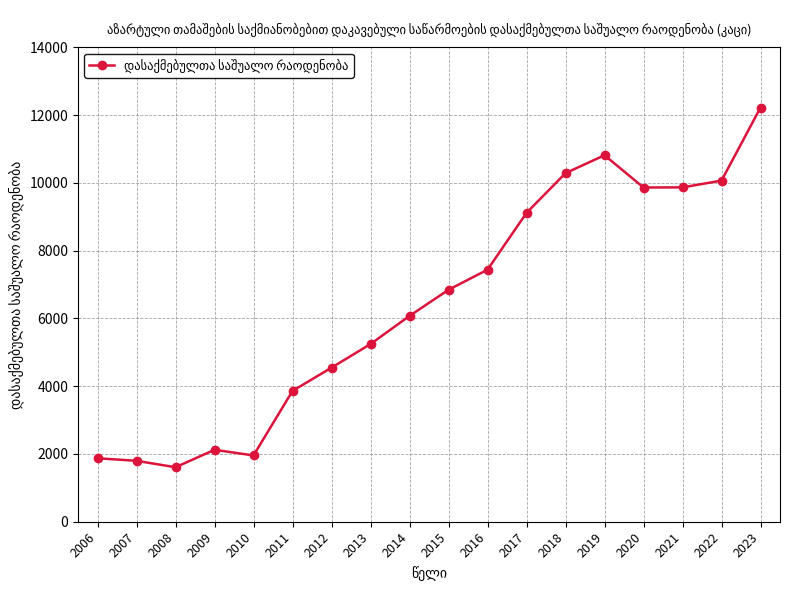

How many lines are shown in the chart?

1